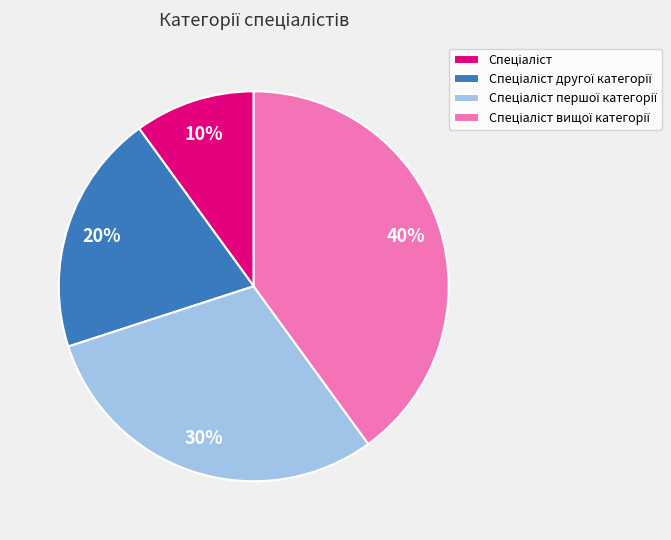

Is there any slice that represents more than half of the pie?

No